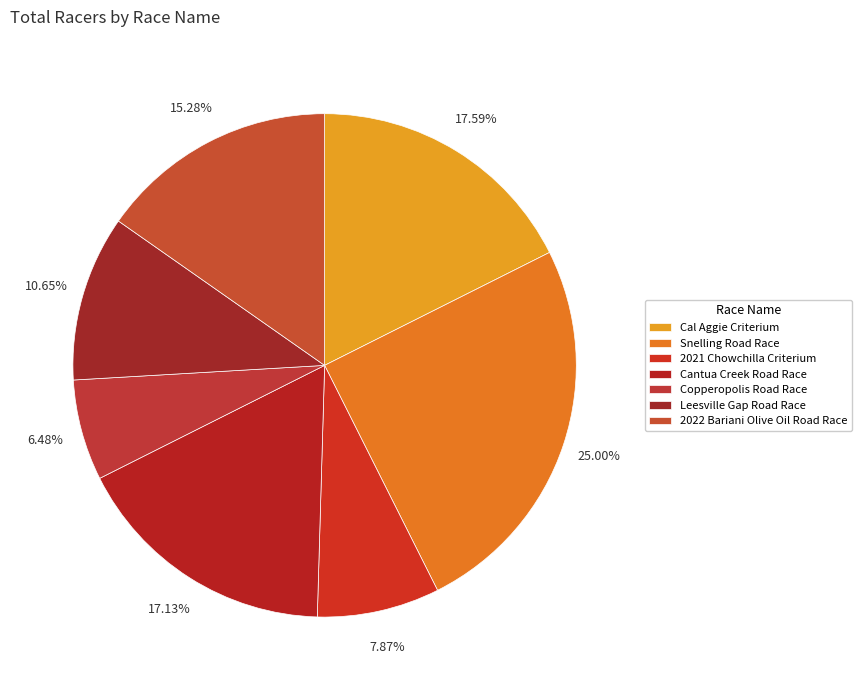

Is it true that Cal Aggie Criterium is 28% of the pie?

False